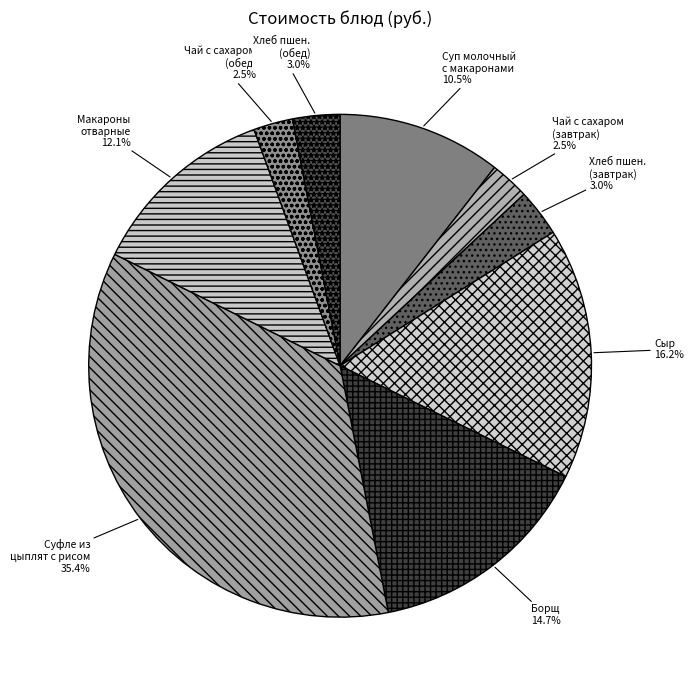

Do Суп молочный с макаронами and Чай с сахаром (обед) together represent more than half of the pie?

No